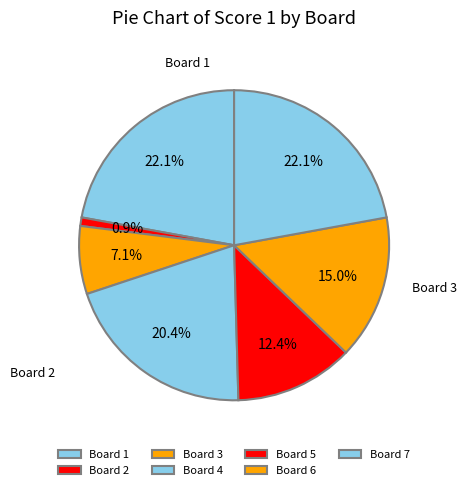

How many slices are in this pie chart?

7